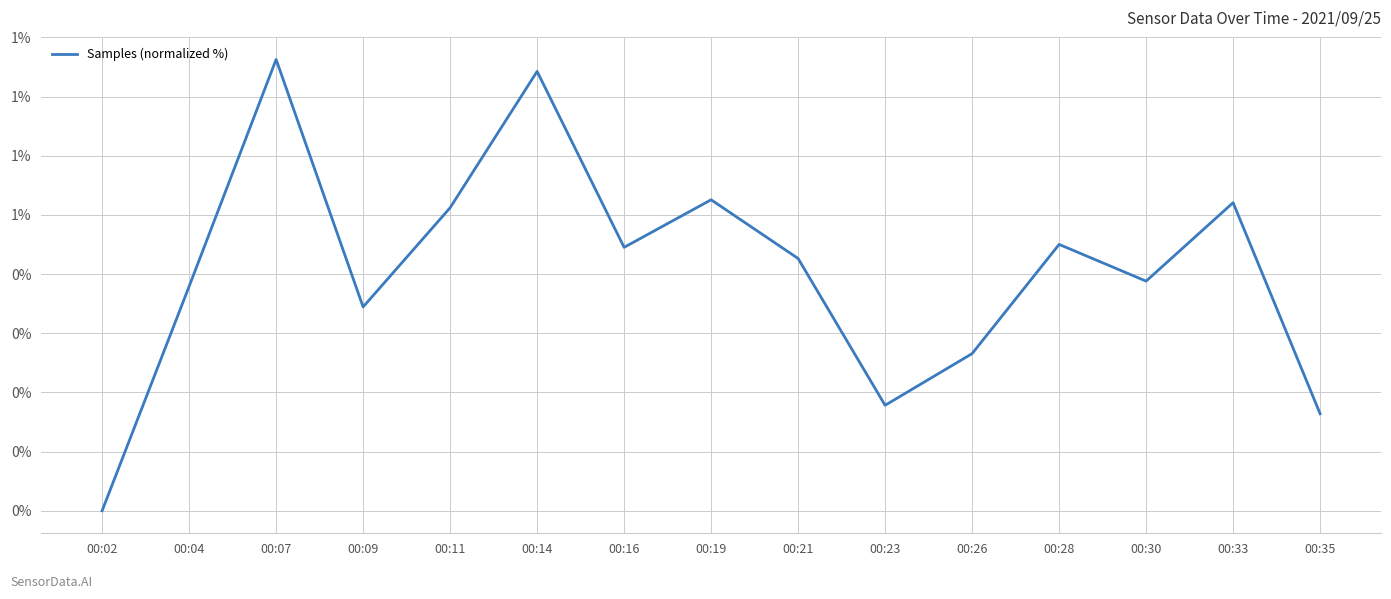

Is this an area chart (filled region under the line)?

No